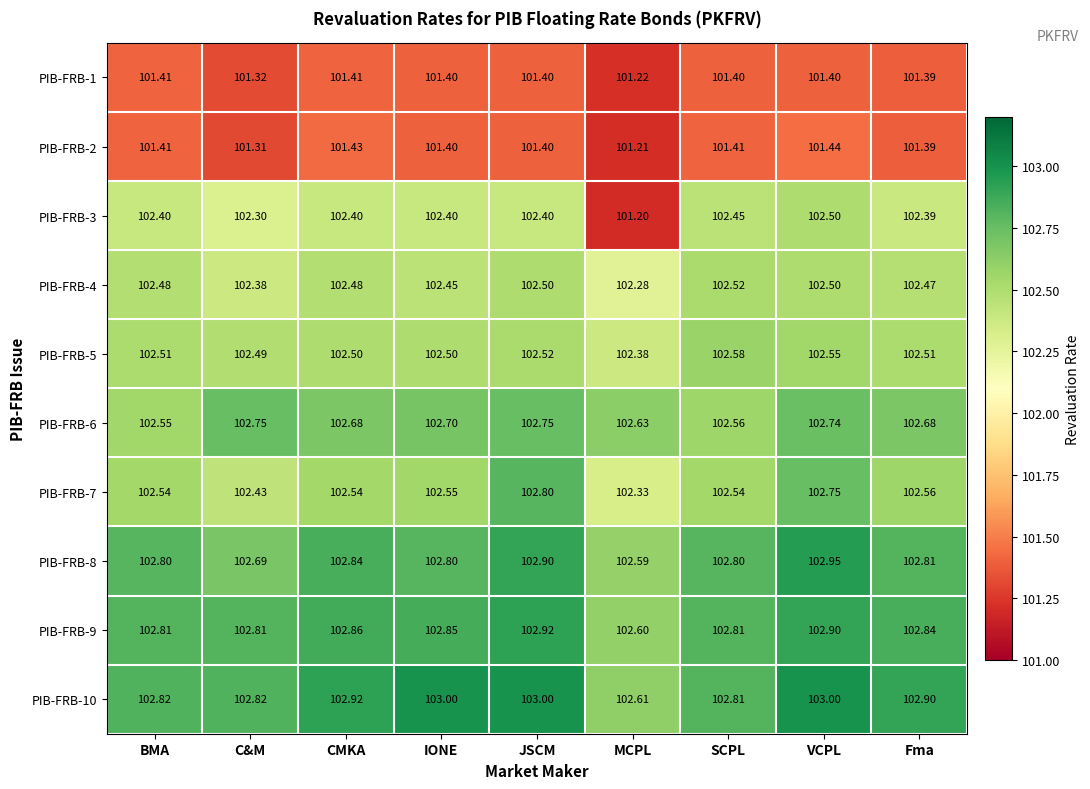

At which category is the sum across all series the highest?

VCPL